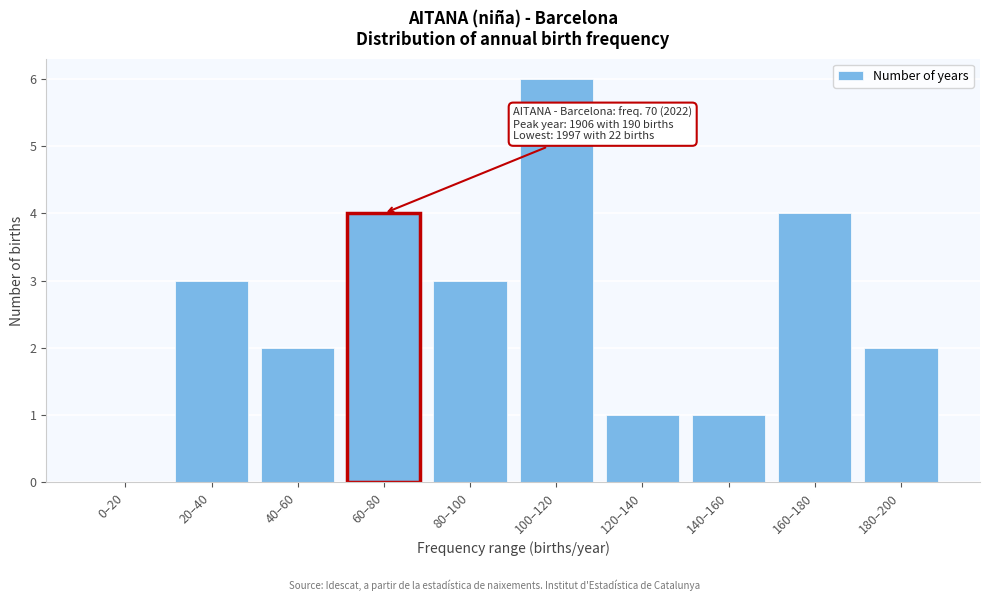

Reading right to left, list all the values displayed in this chart.

180–200=2	160–180=4	140–160=1	120–140=1	100–120=6	80–100=3	60–80=4	40–60=2	20–40=3	0–20=0